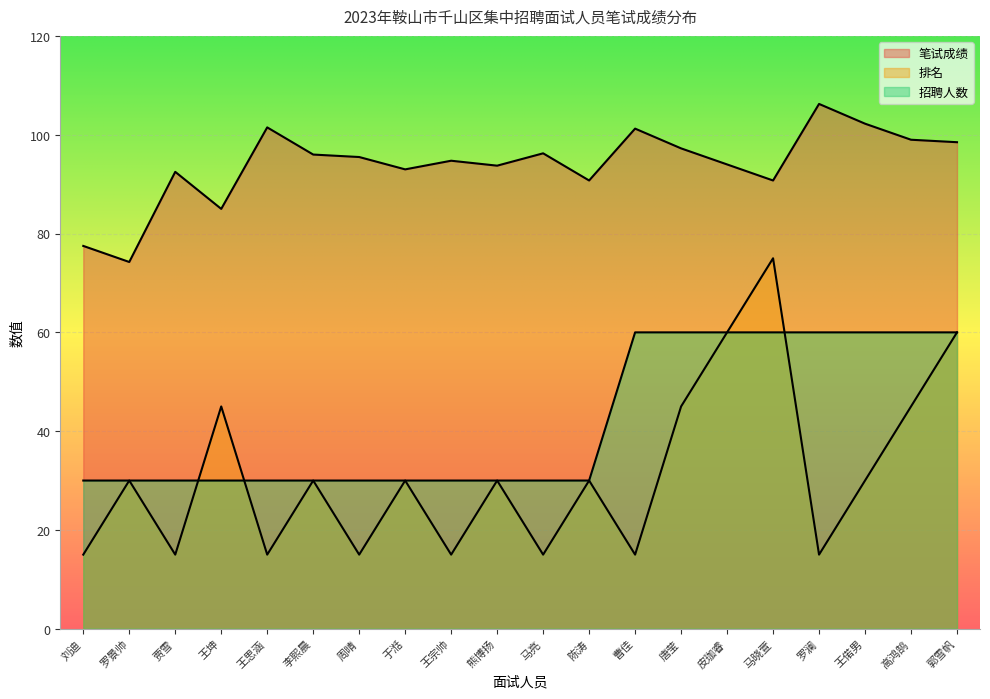

What is the difference between the second highest and minimum values in the 排名 series?

45.0